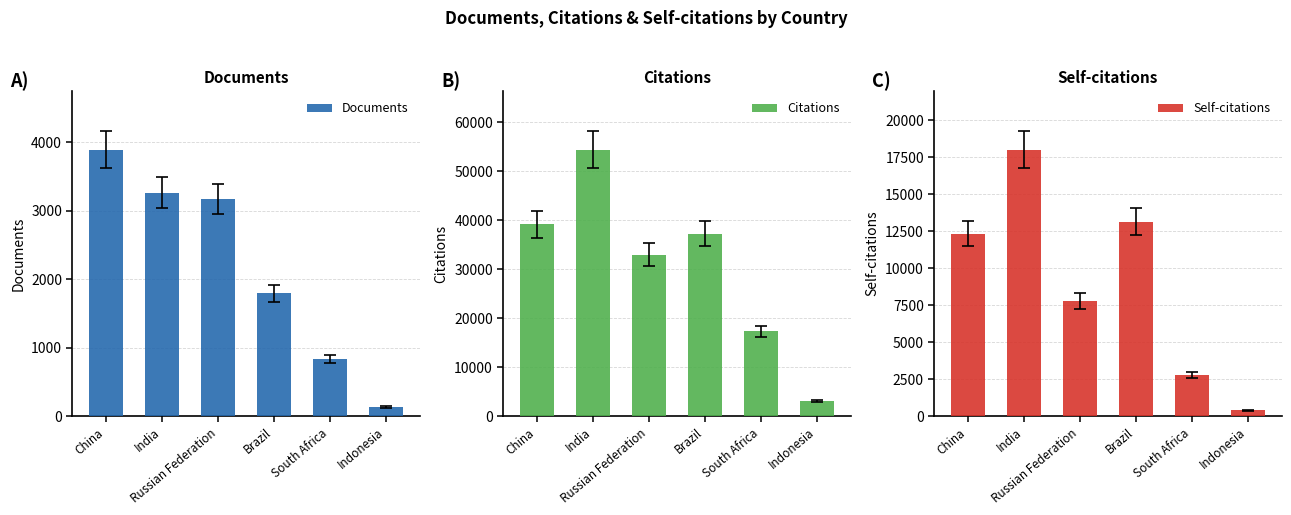

What is the lowest value of the Documents series?

135